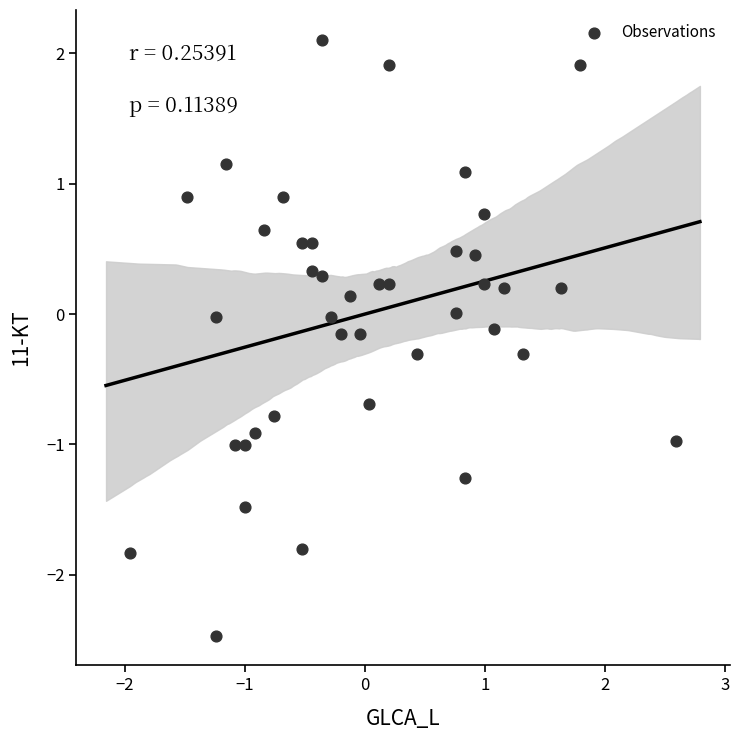

What is the range of X values (max minus min)?

4.5